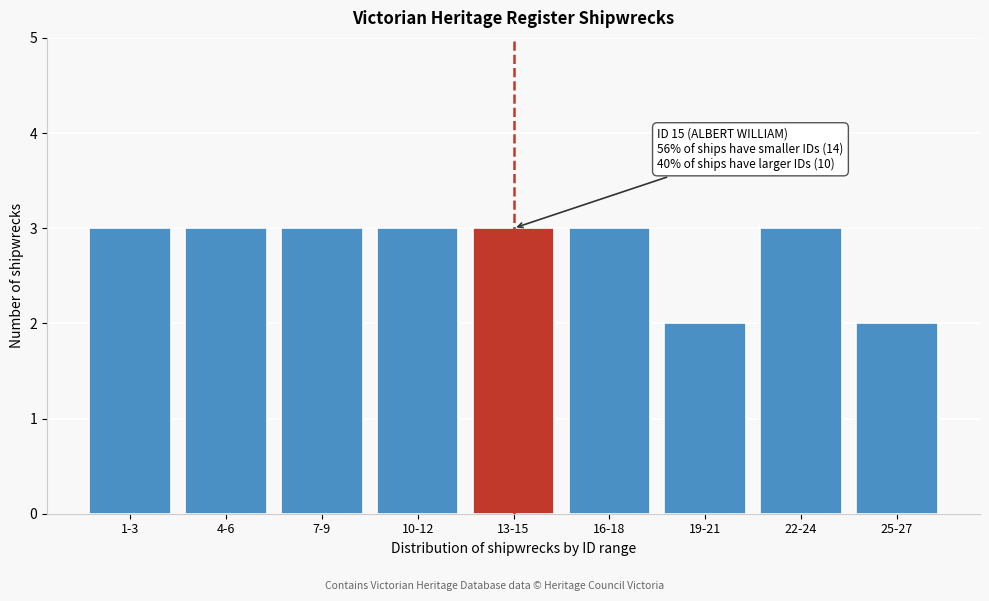

Reading left to right, what are all the values shown in this chart?

3	3	3	3	3	3	2	3	2